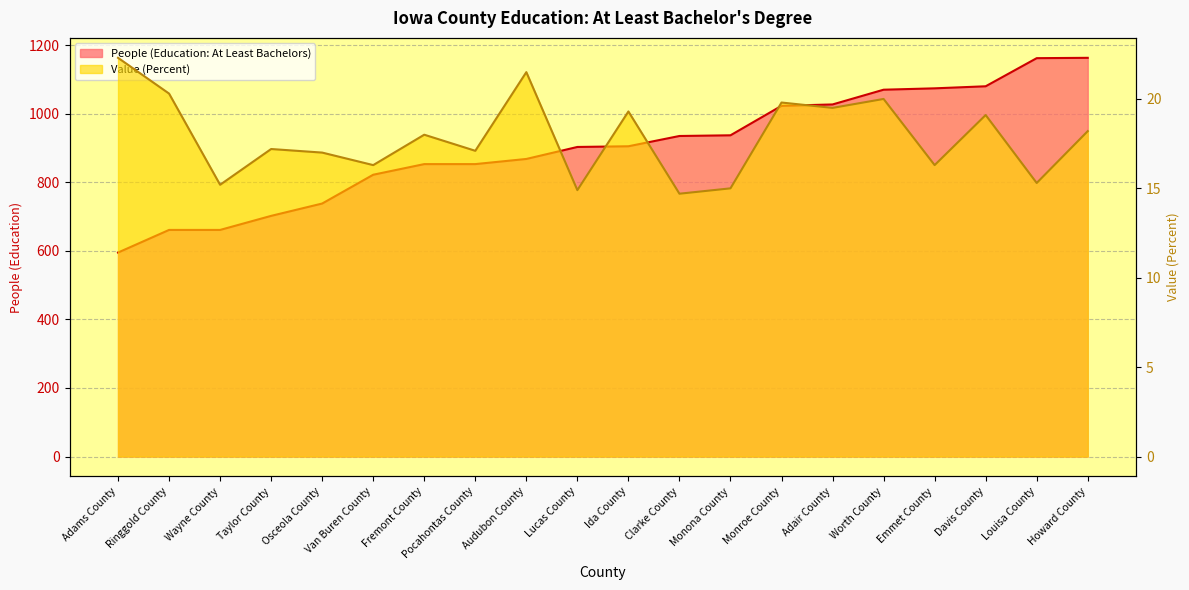

List the series in order of their overall mean, lowest first.

Value (Percent), People (Education: At Least Bachelors)